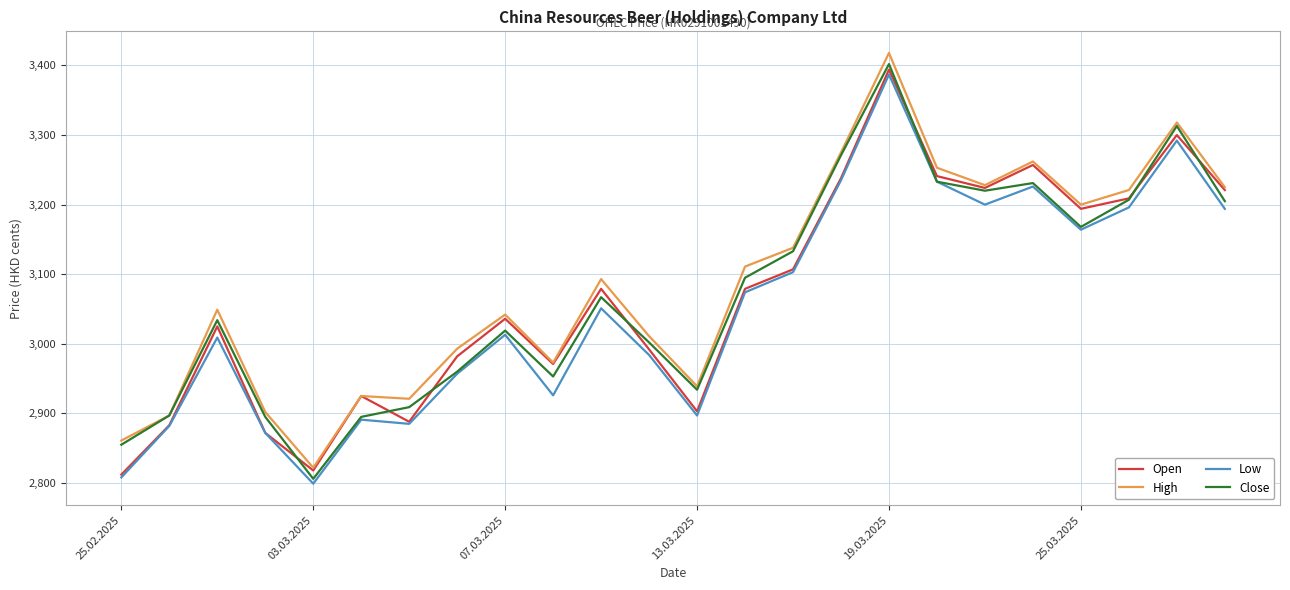

What is the lowest value of the High series?

2822